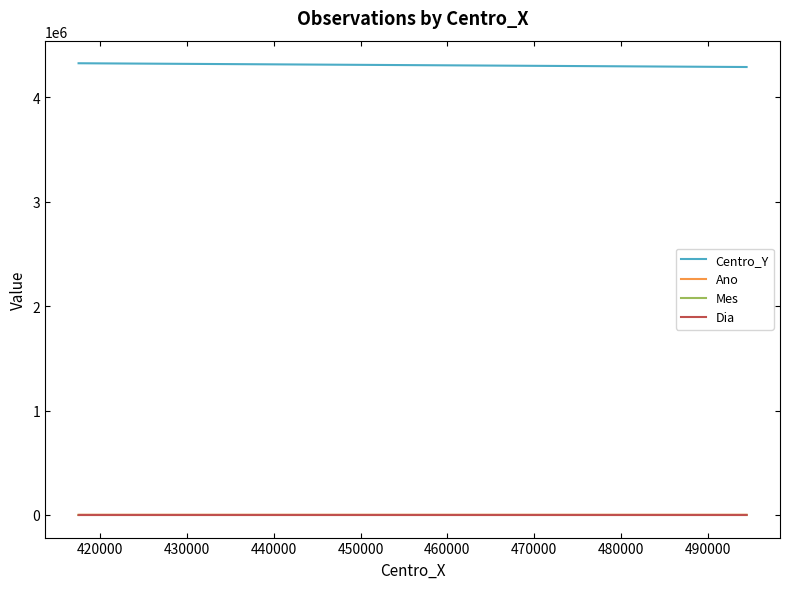

Which series has the widest spread of values?

Centro_Y